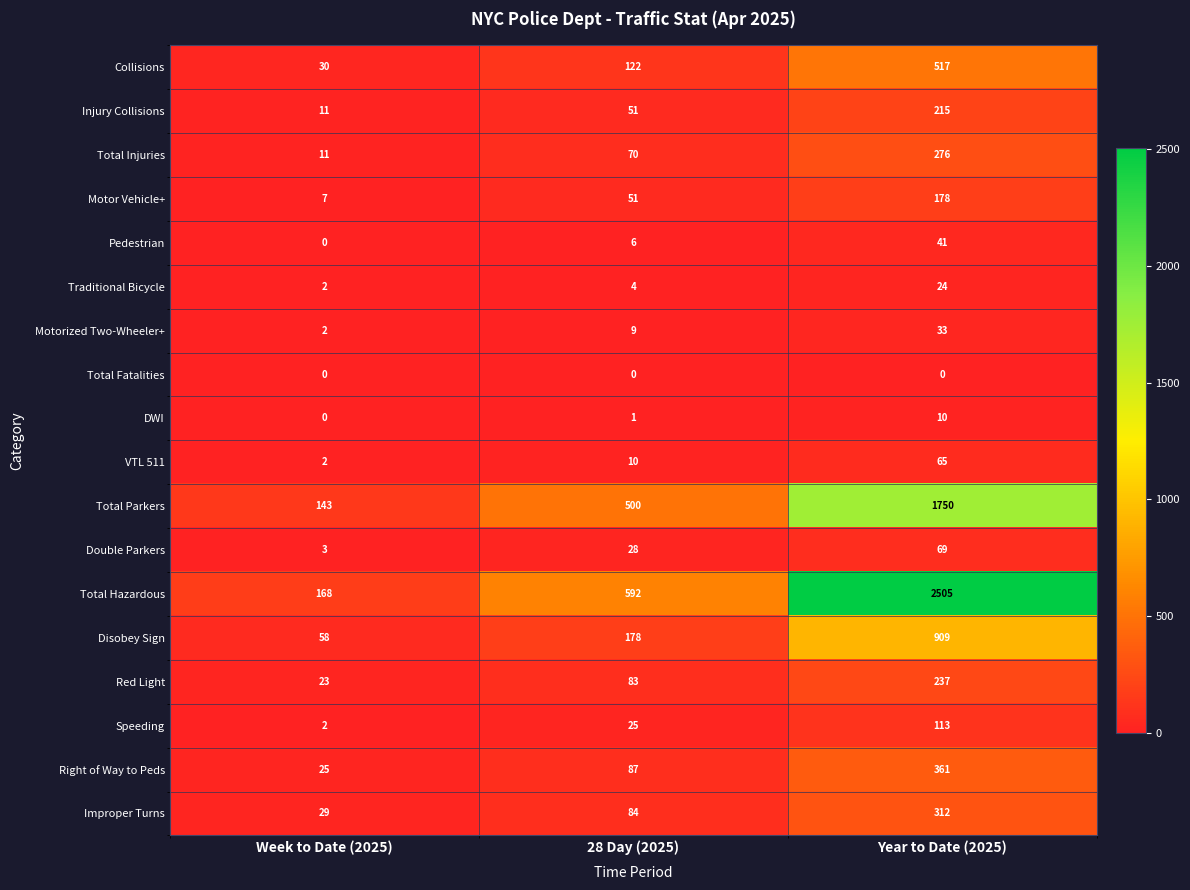

What is the sum of the Speeding values at 28 Day (2025) and Year to Date (2025)?

138